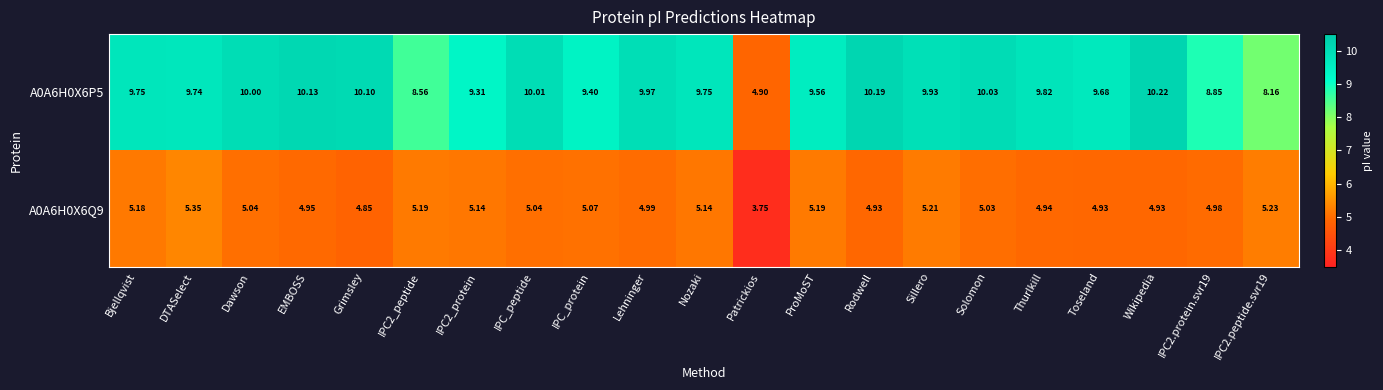

Is the value of A0A6H0X6Q9 at Toseland greater than the value of A0A6H0X6P5 at IPC2.protein.svr19?

No